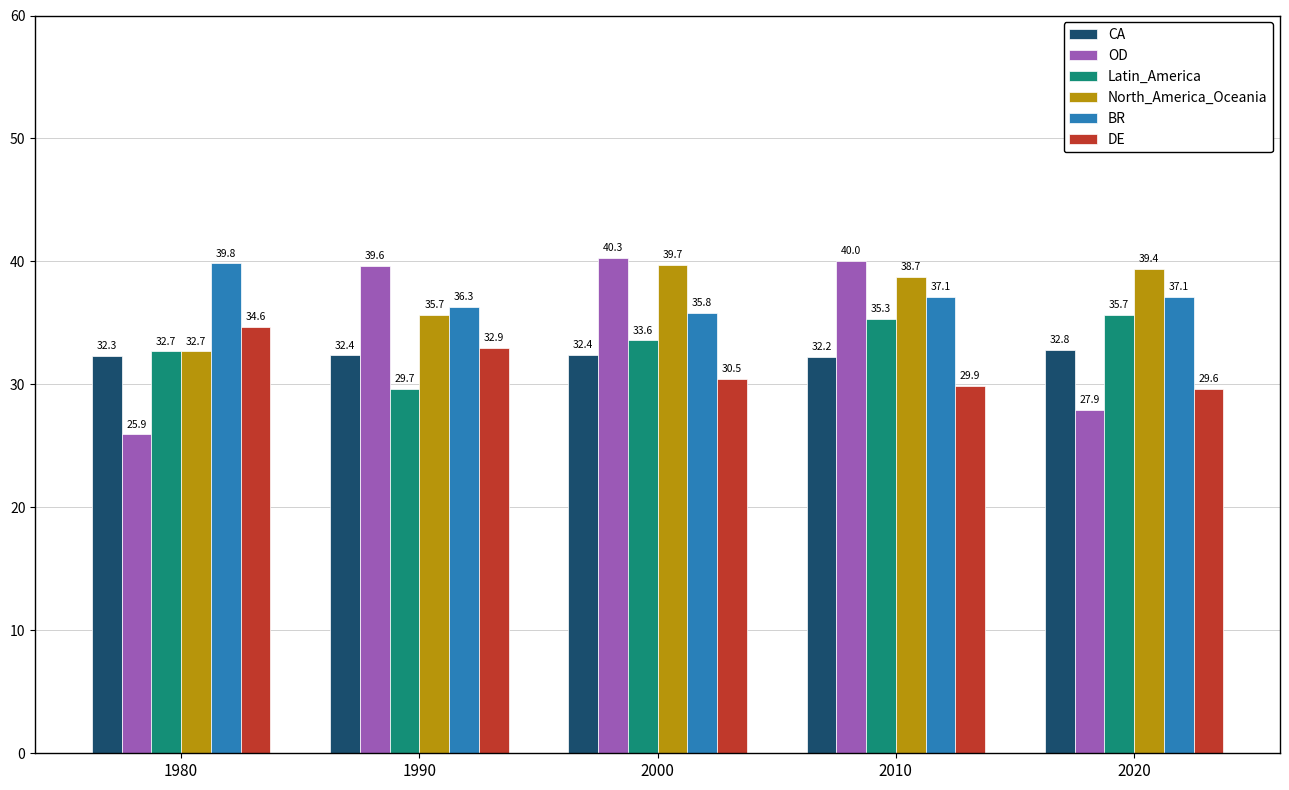

At which category is the sum across all series the highest?

2010